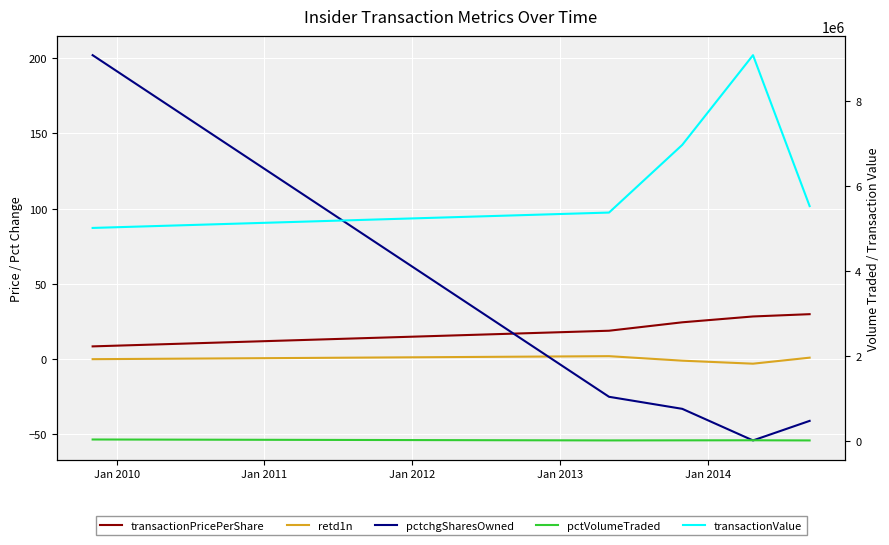

Count the number of categories in the chart.

5